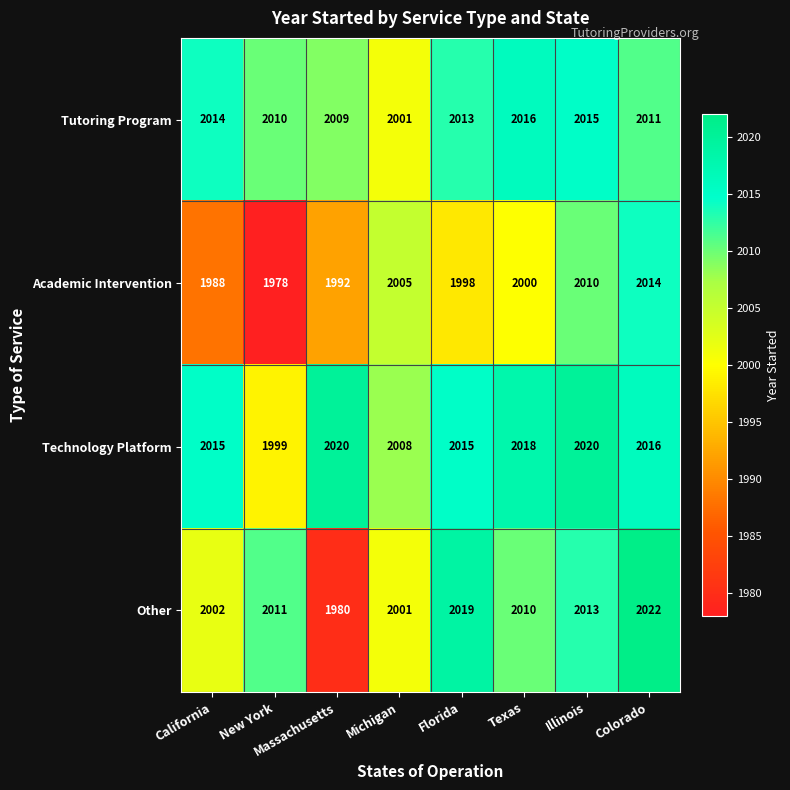

What is the difference between the highest and lowest values at New York?

33